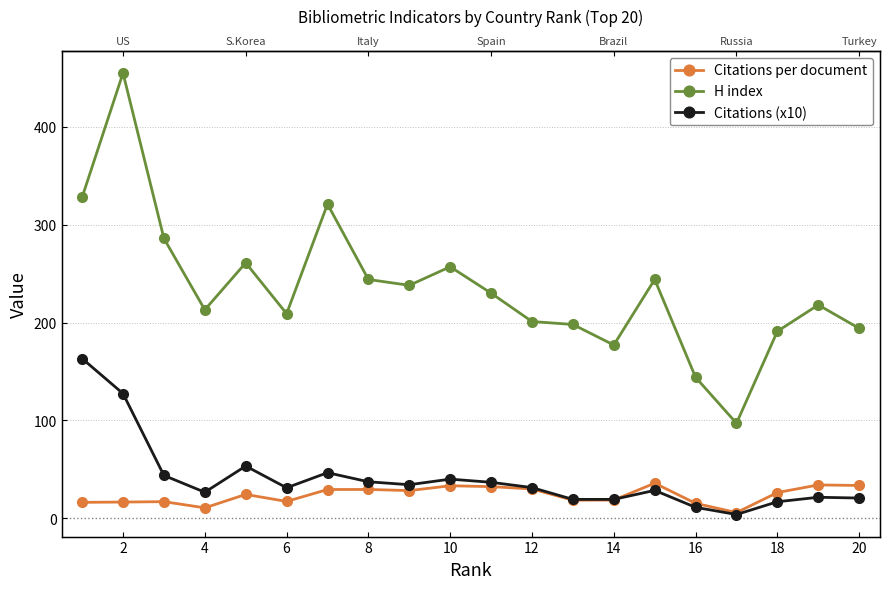

Which series has the largest range (max minus min)?

H index